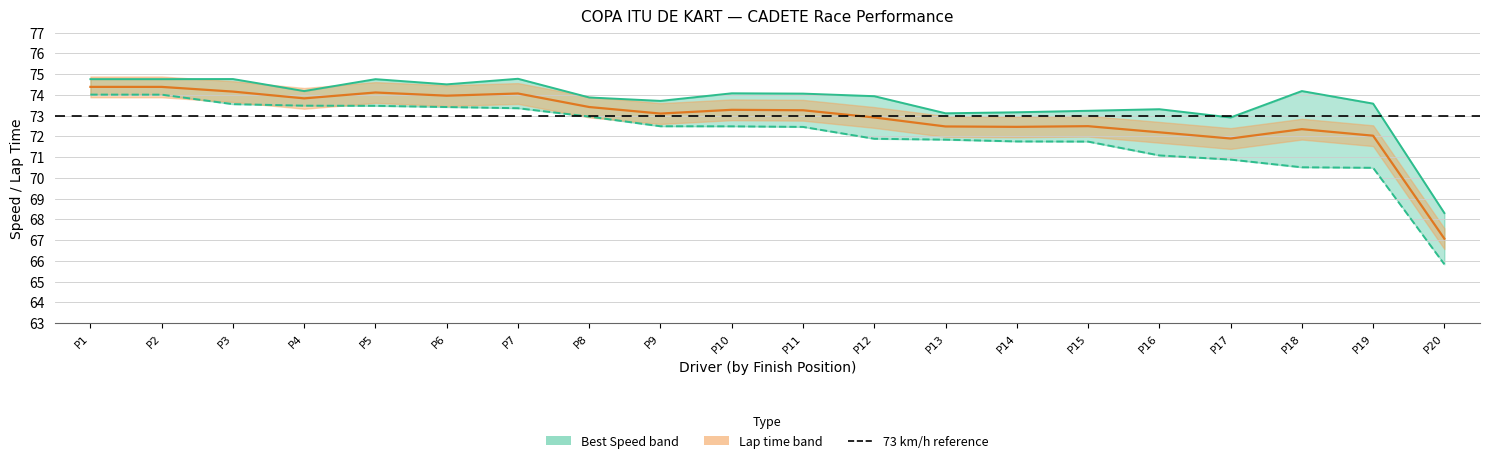

At how many categories does at least one series exceed 68?

20